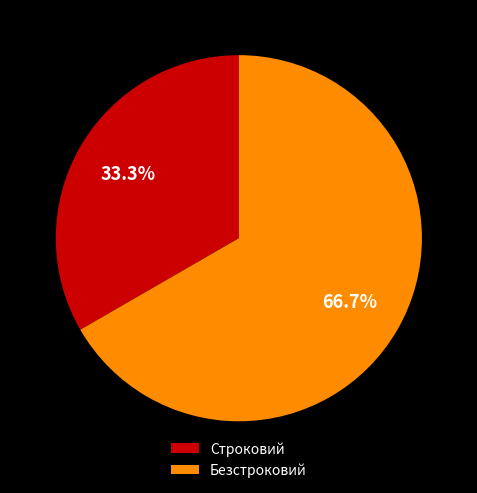

Count the number of slices in the pie.

2